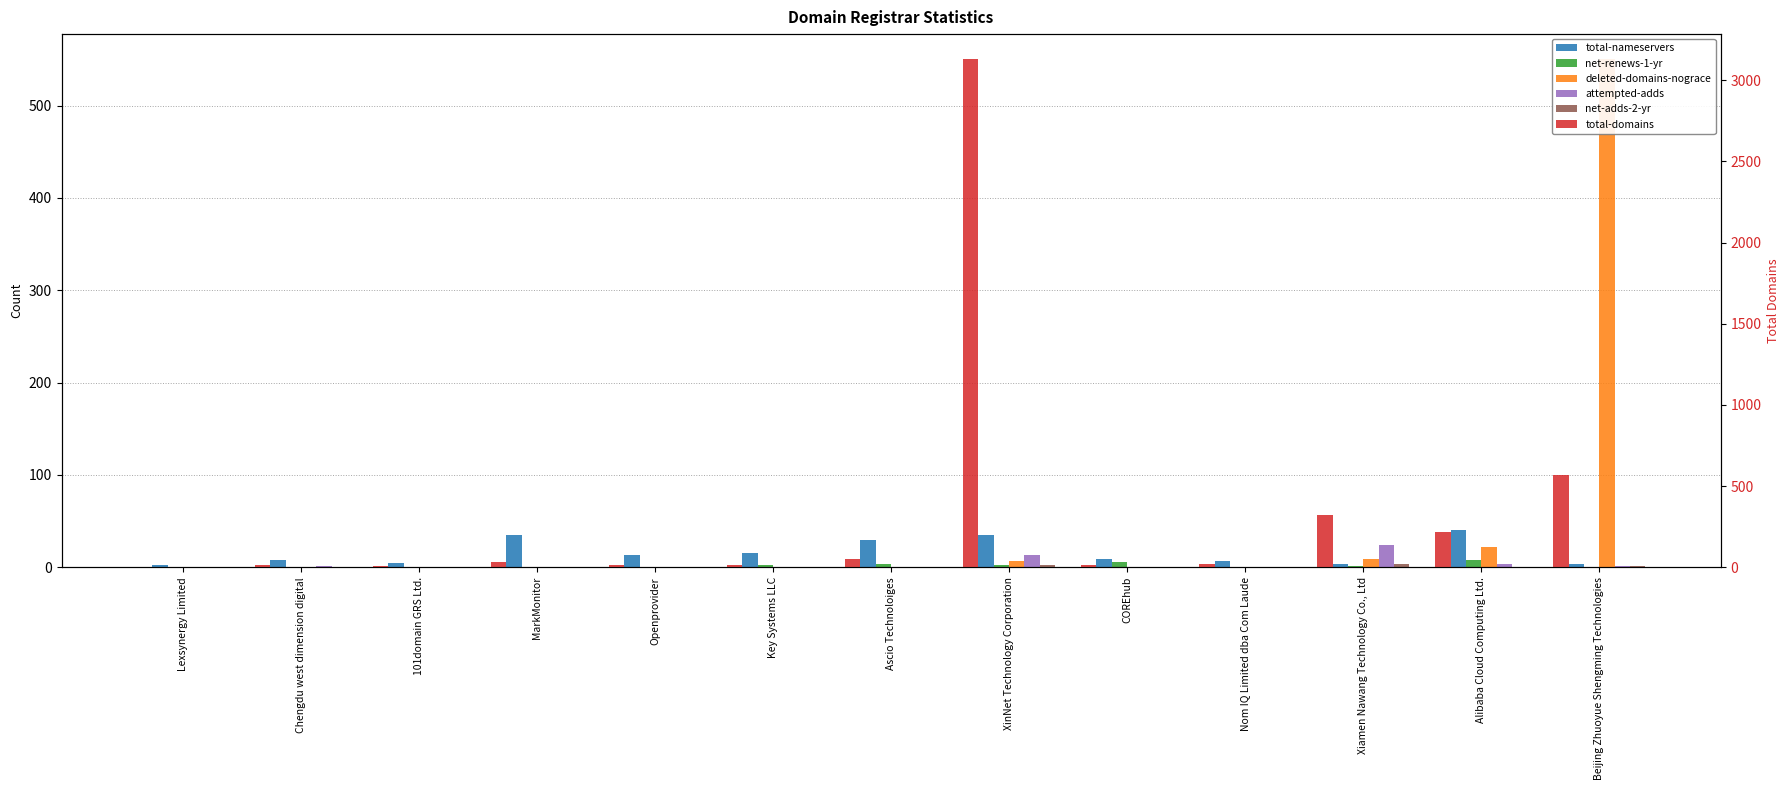

What is the spread (max minus min) of values at COREhub?

12